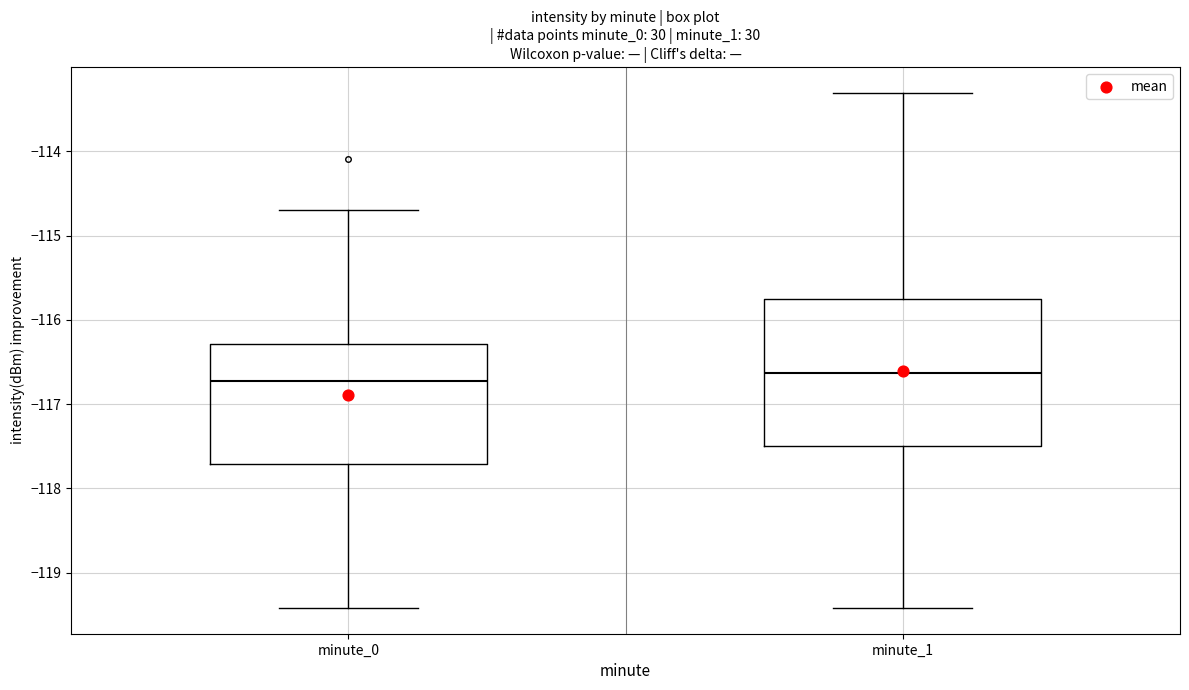

Which box has the lowest median line?

minute_0